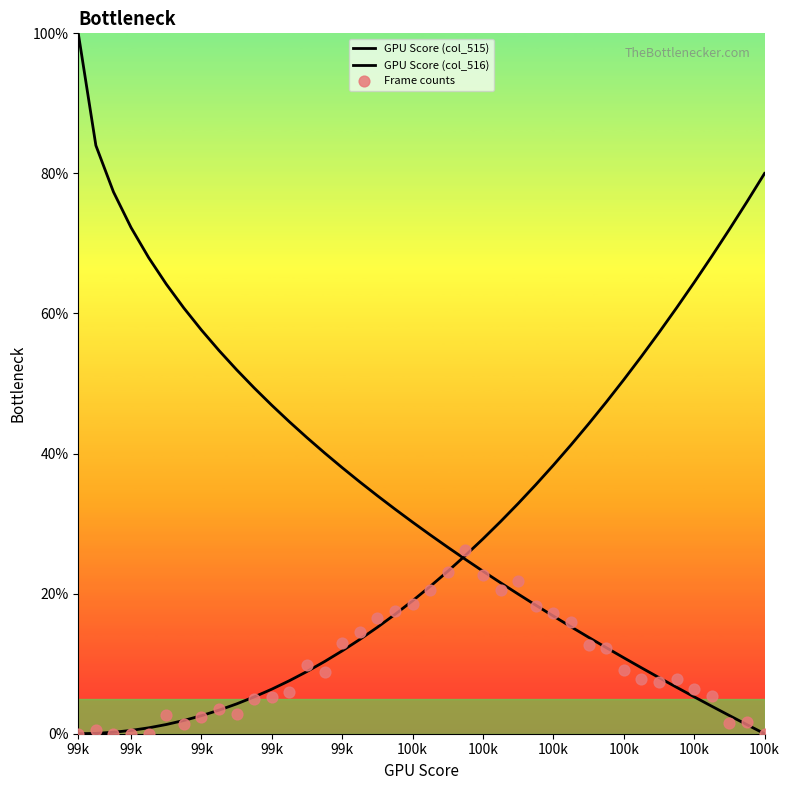

At how many categories does at least one series exceed 51?

18